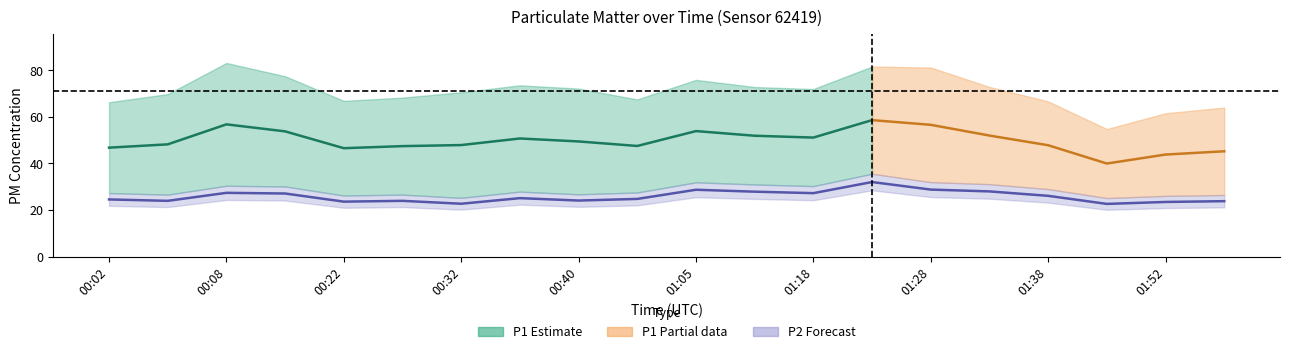

Is this an area chart (filled region under the line)?

No